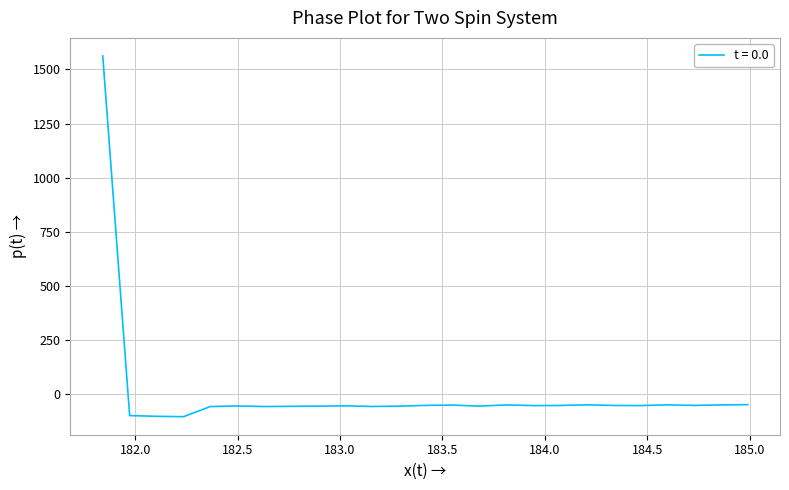

What is the smallest value displayed?

-105.9